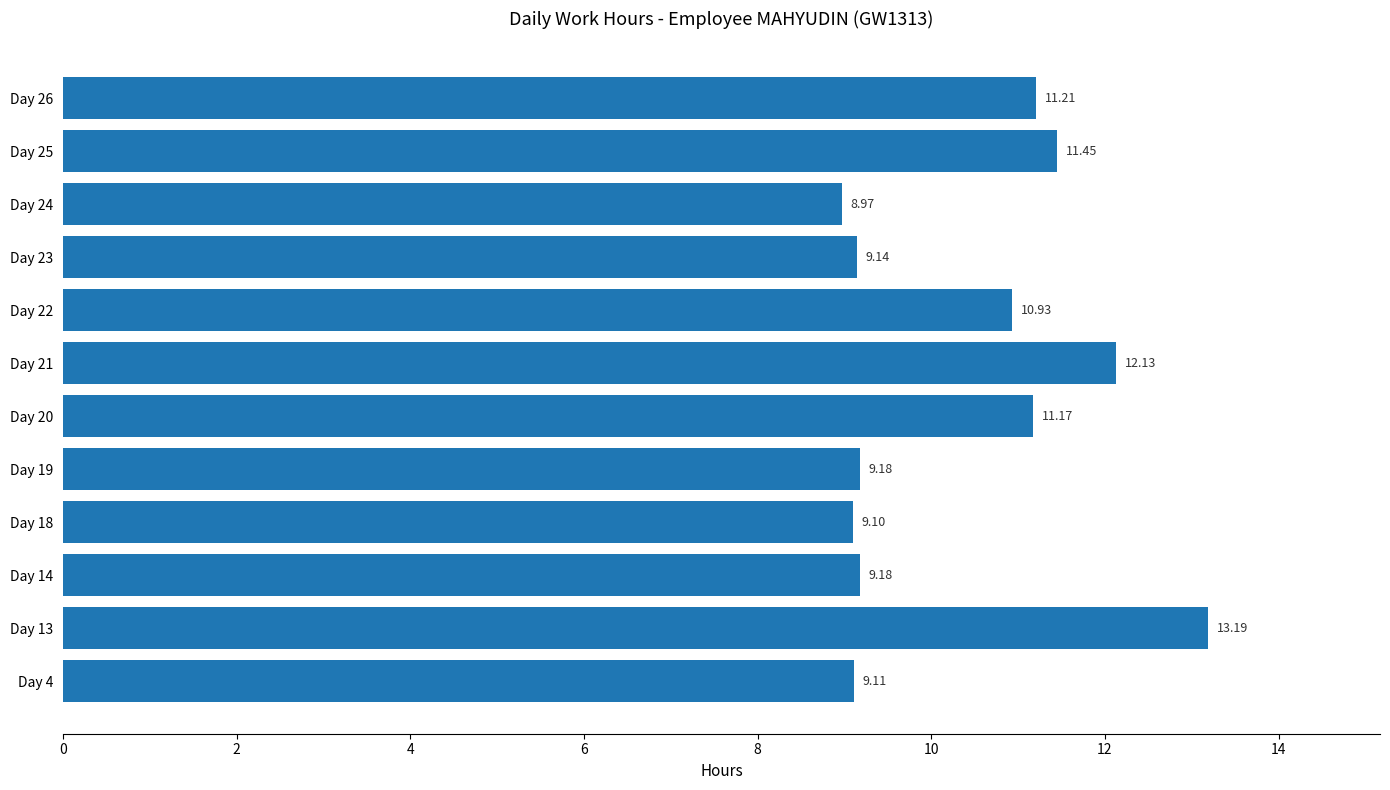

Approximately how many times larger is the value at Day 26 compared to Day 20?

1.0